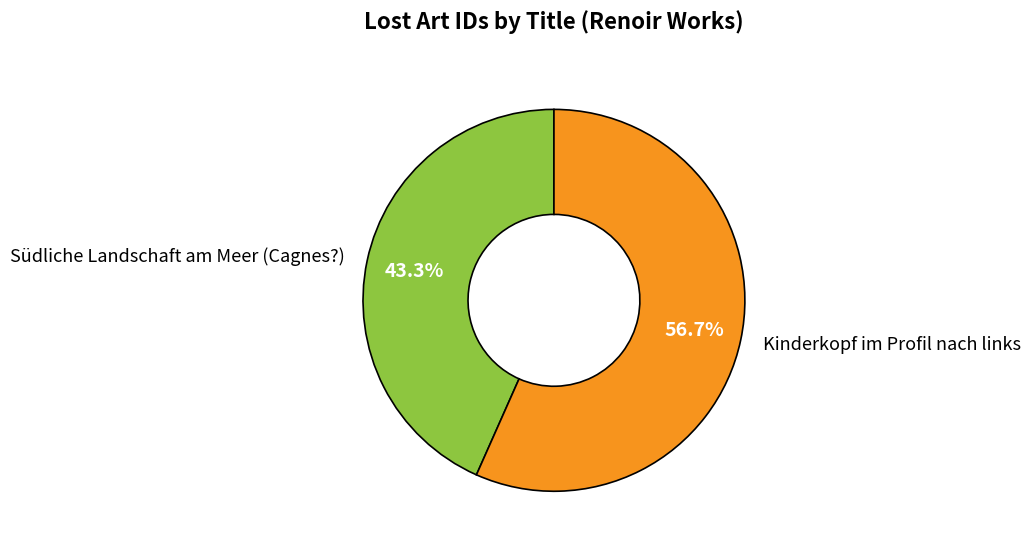

Which slice is the smallest?

Südliche Landschaft am Meer (Cagnes?)